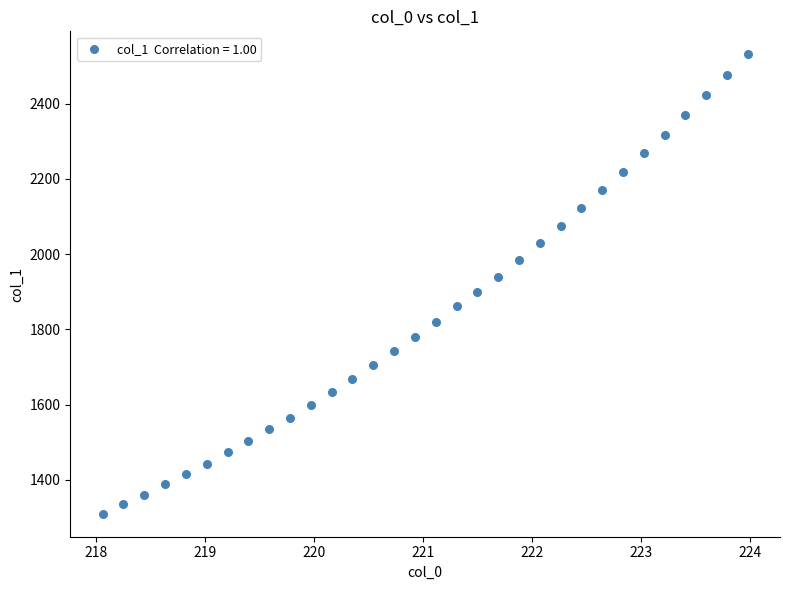

What is the range of Y values (max minus min)?

1222.1